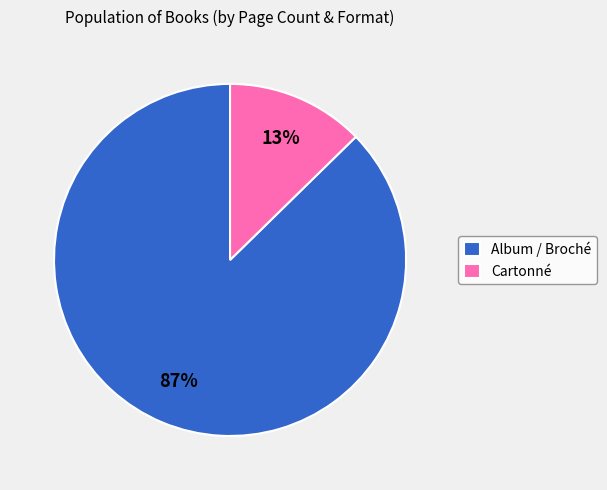

Do Cartonné and Album / Broché together represent more than half of the pie?

Yes